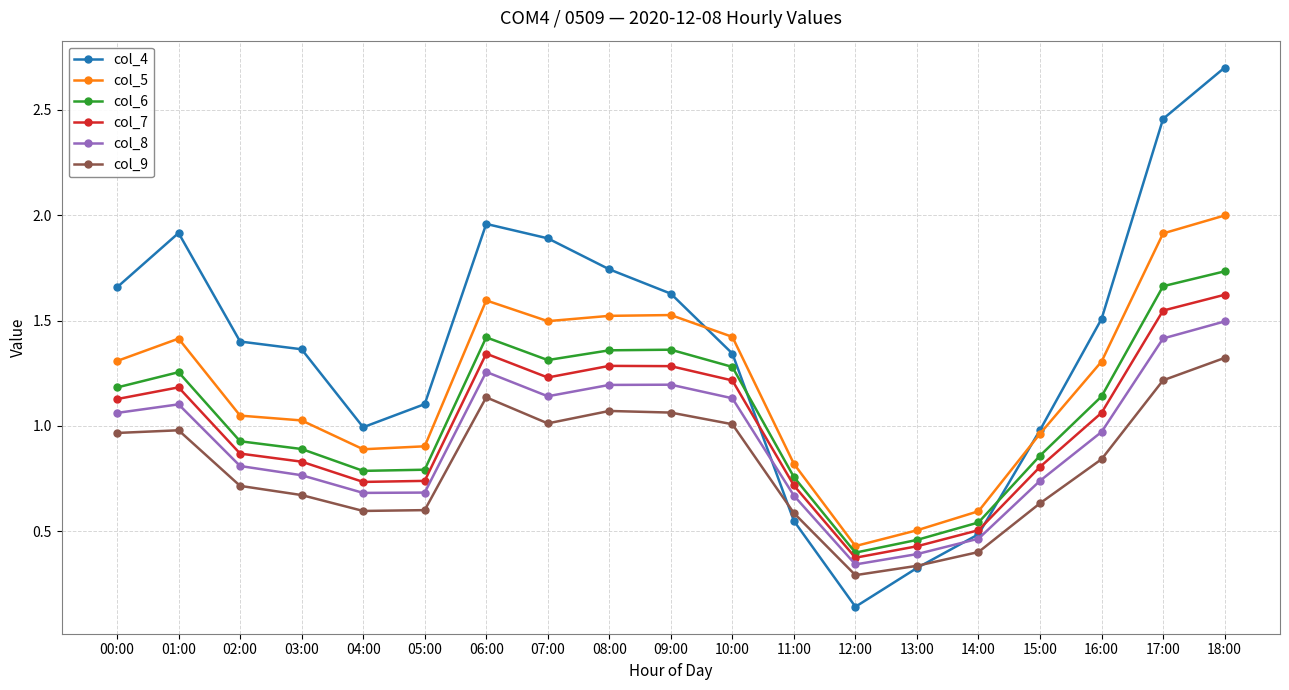

Is the value of col_6 at 09:00 greater than the value of col_7 at 14:00?

Yes